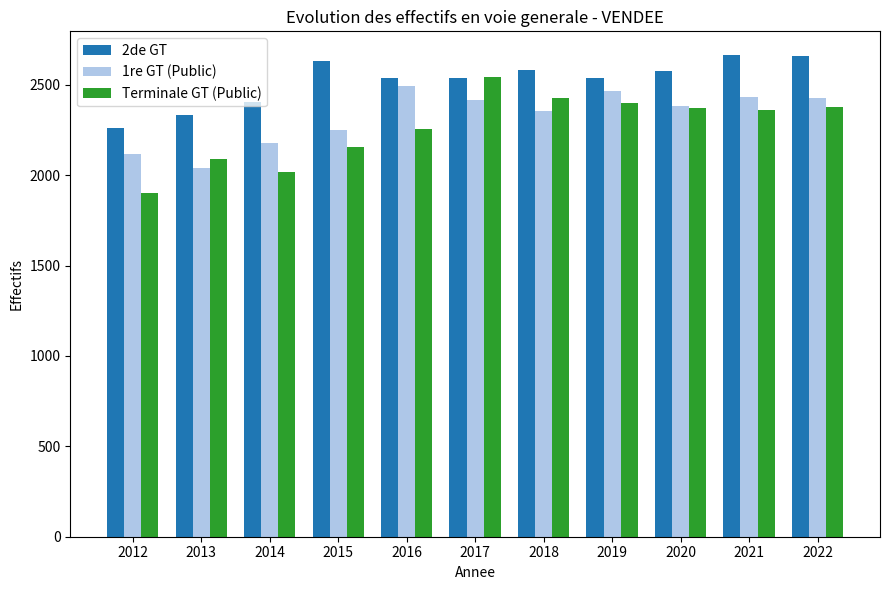

Does the chart contain any negative values?

No